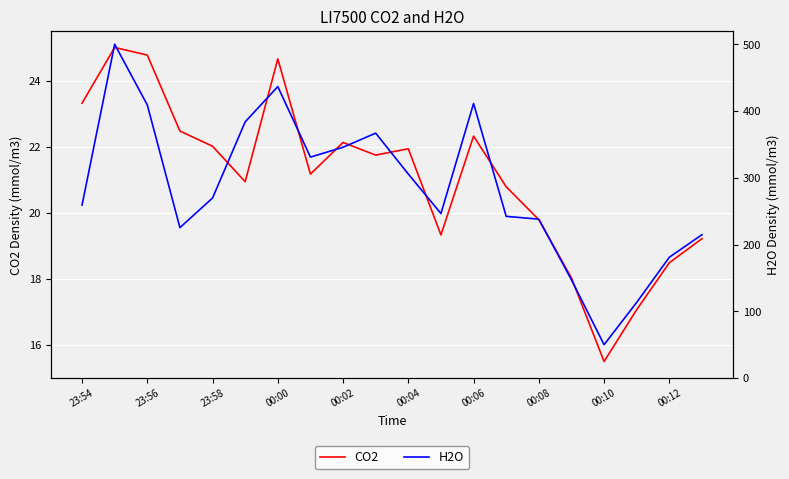

True or false: CO2 has a value of 8.3 at 00:04.

False